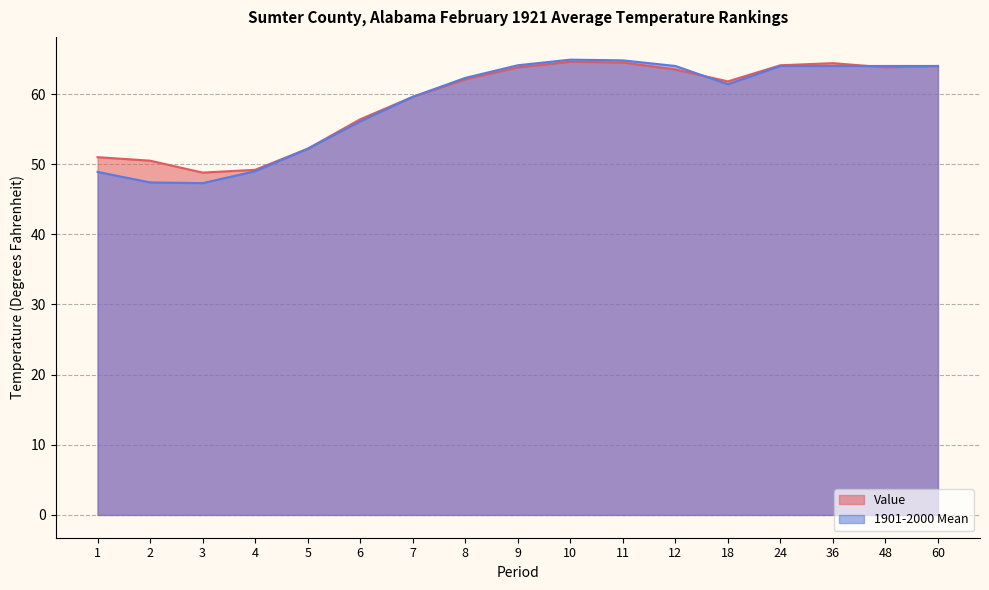

How many lines are shown in the chart?

2